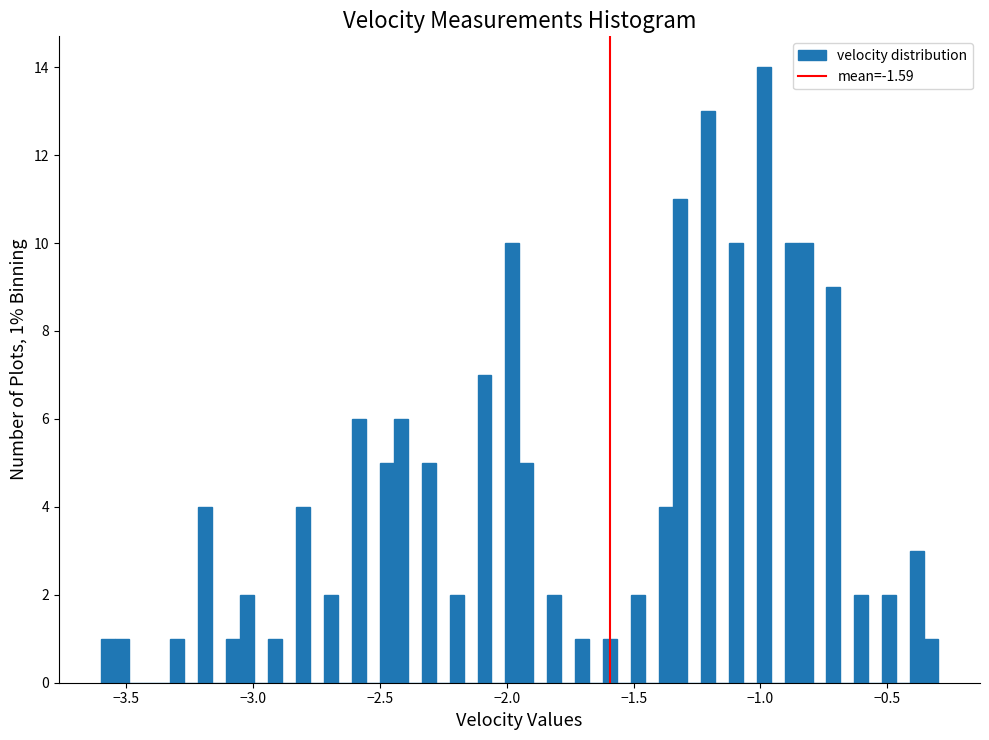

Around what value on the x-axis is the tallest bar? Give the approximate position of its centre, as read against the axis.

-1.00